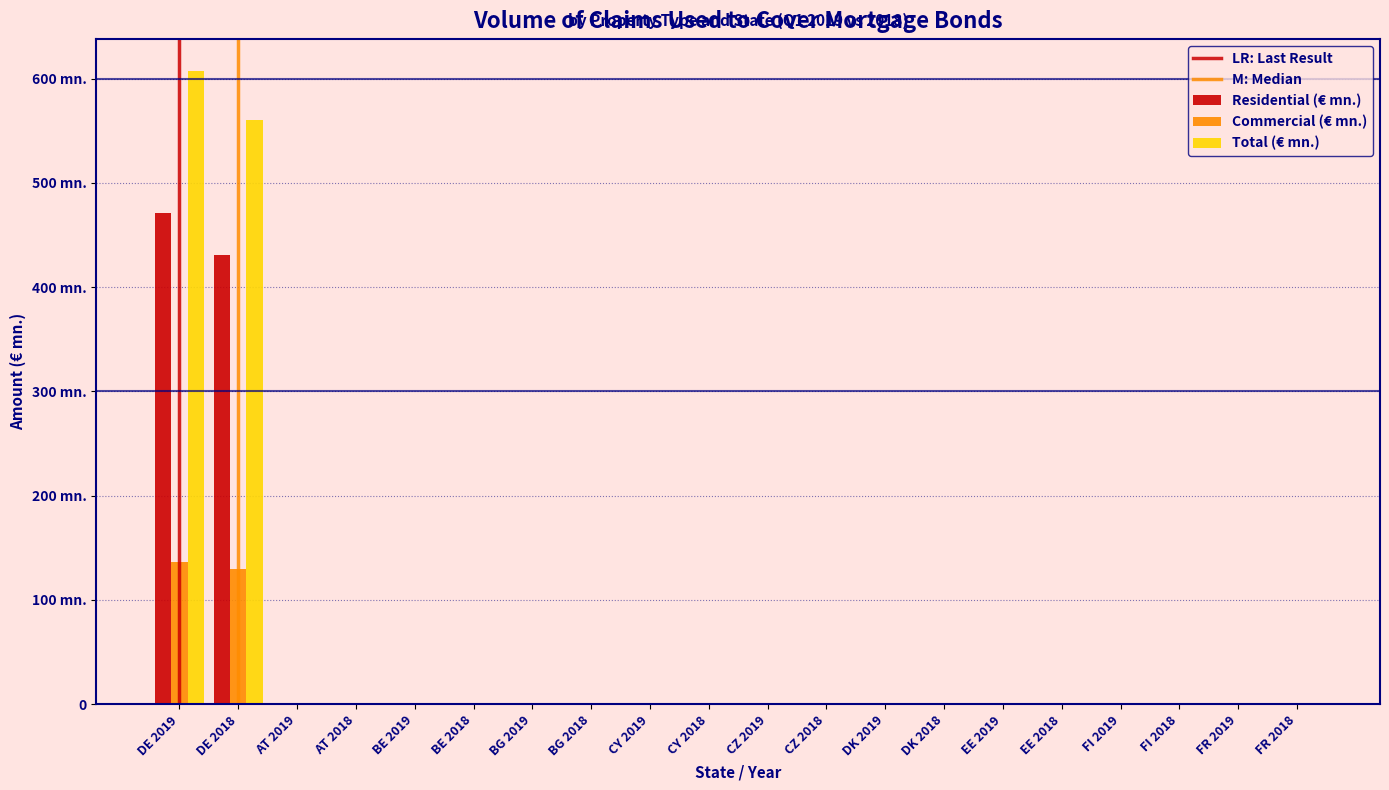

Does the chart contain stacked bars?

No